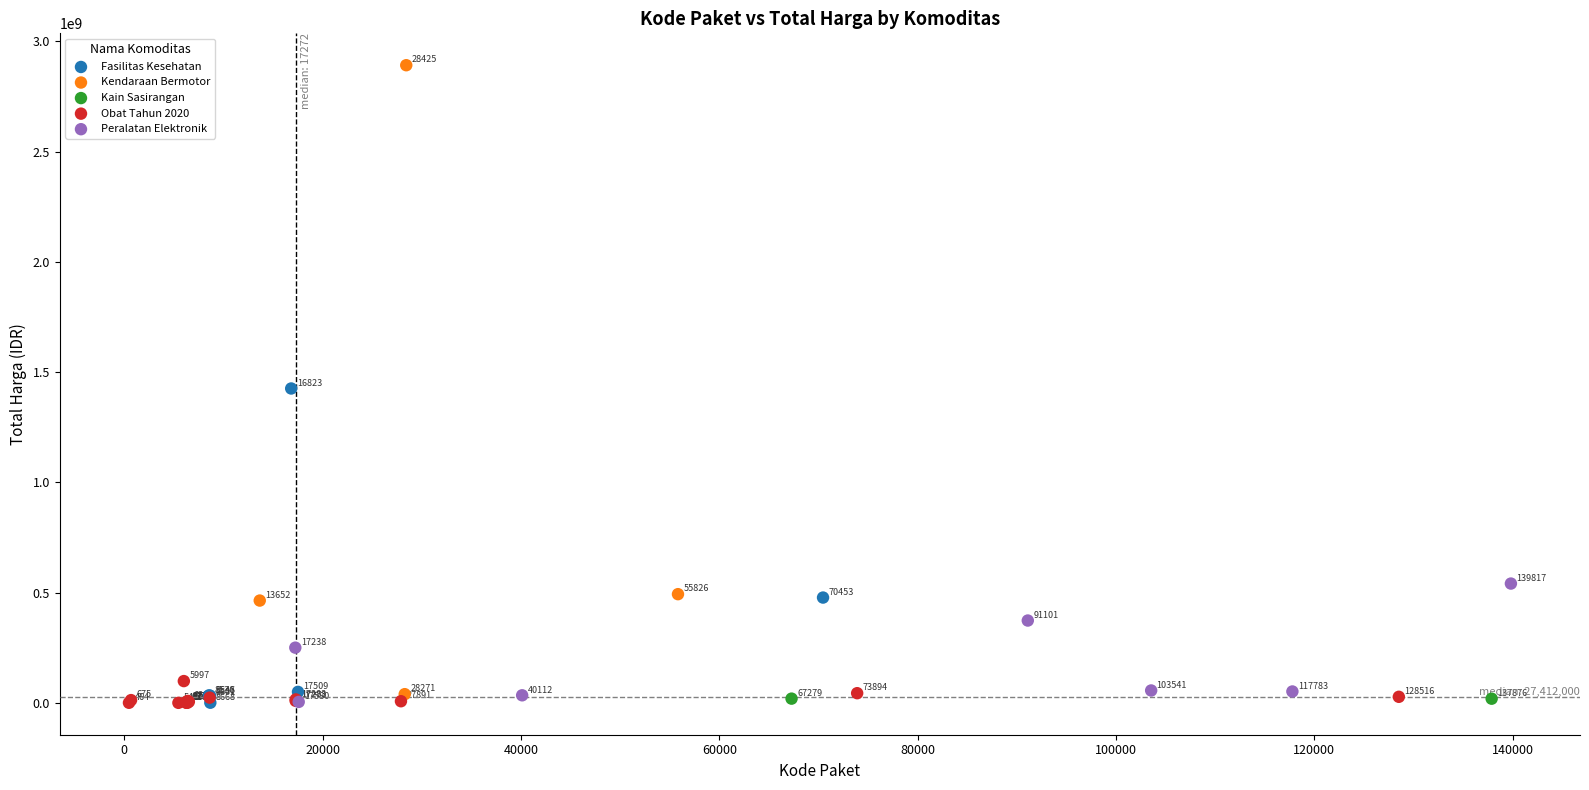

Which series has the largest Y range (max minus min)?

Kendaraan Bermotor